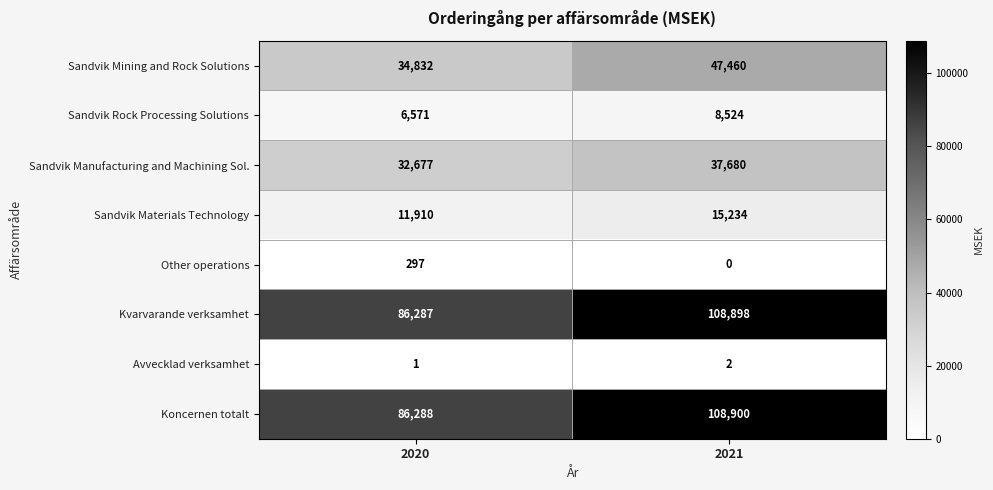

What is the total value across all series at 2021?

326698